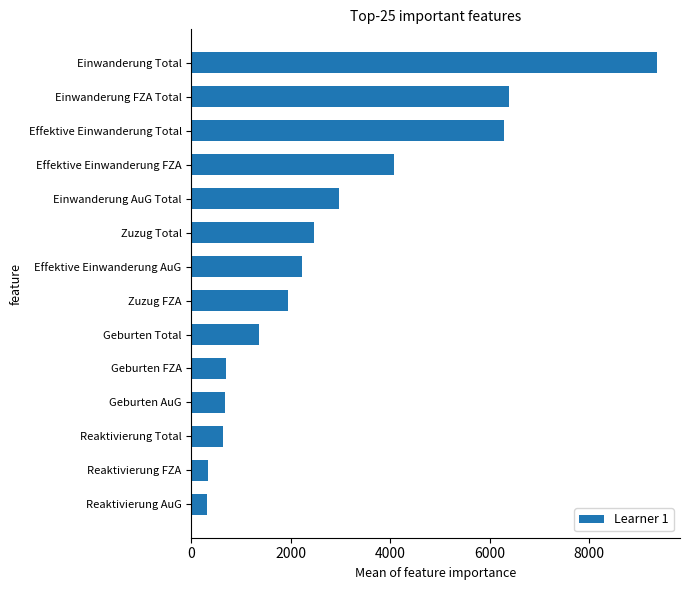

What is the change in value from Reaktivierung AuG to Zuzug Total?

+2152